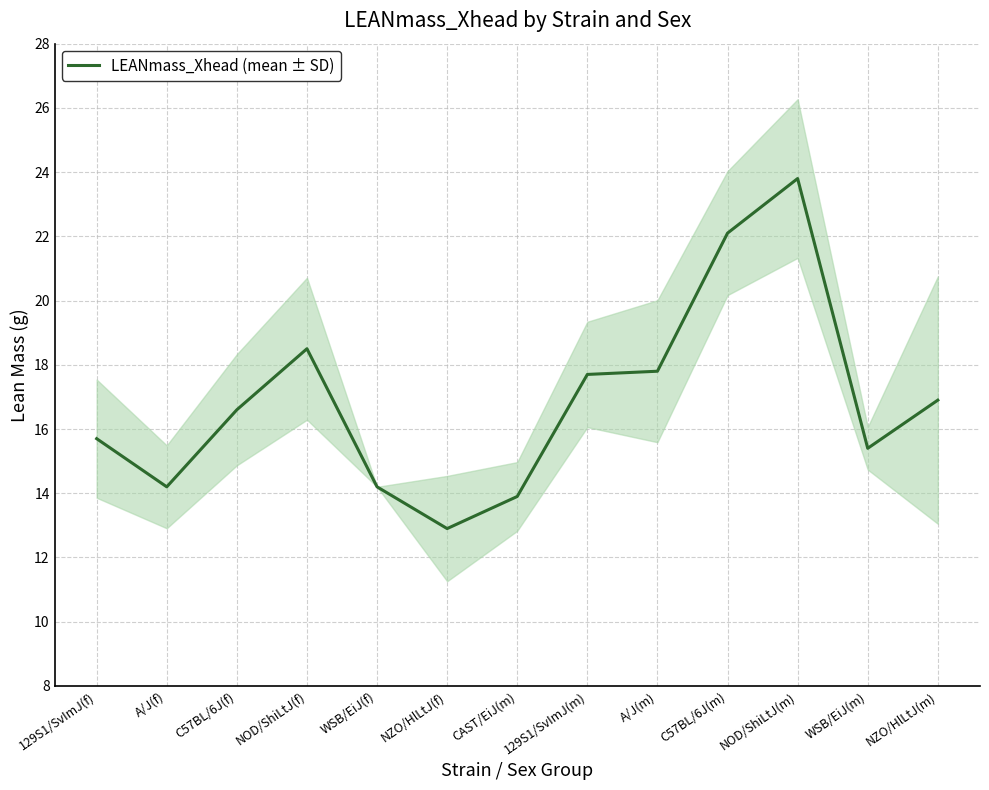

Between NOD/ShiLtJ(f) and A/J(f), which is larger?

NOD/ShiLtJ(f)